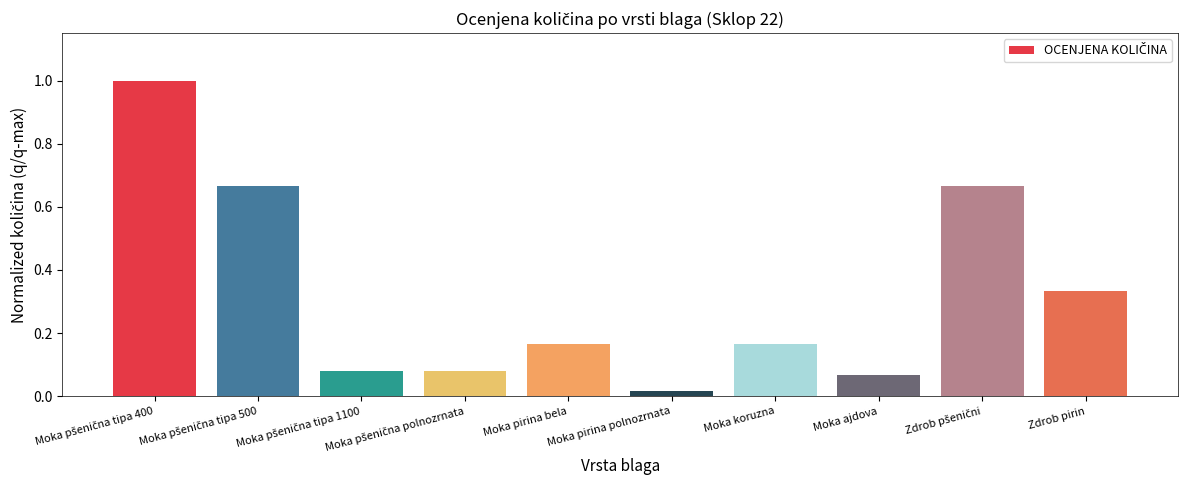

What is the difference between the maximum and minimum values?

1.0